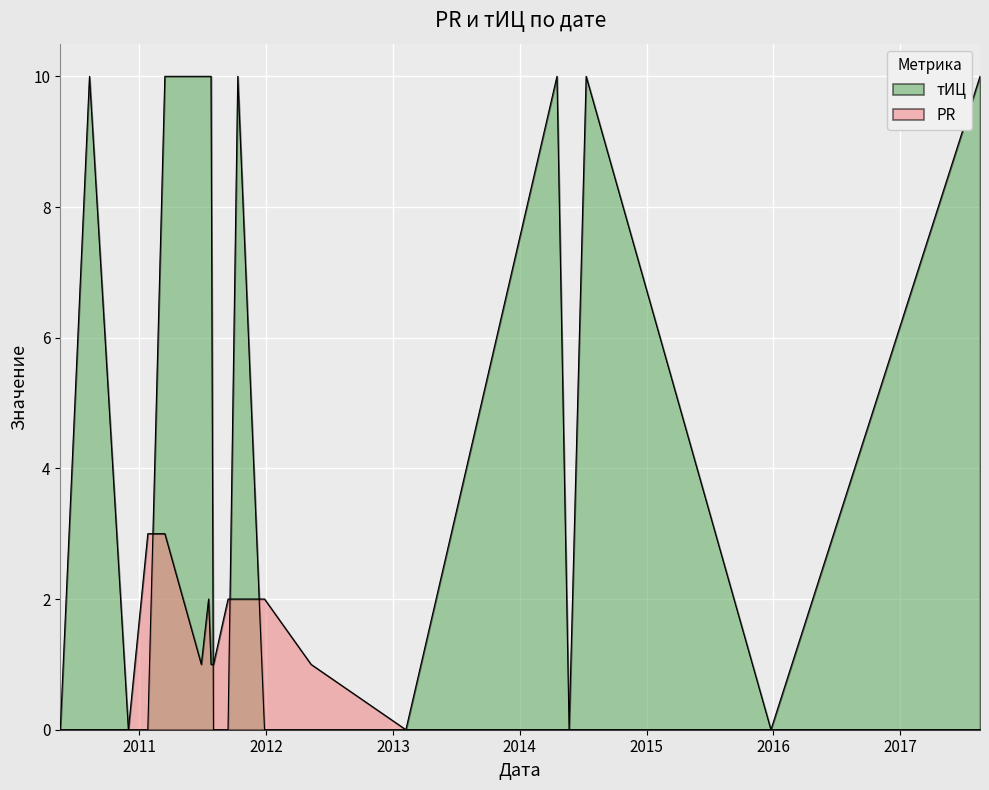

How many lines are shown in the chart?

2